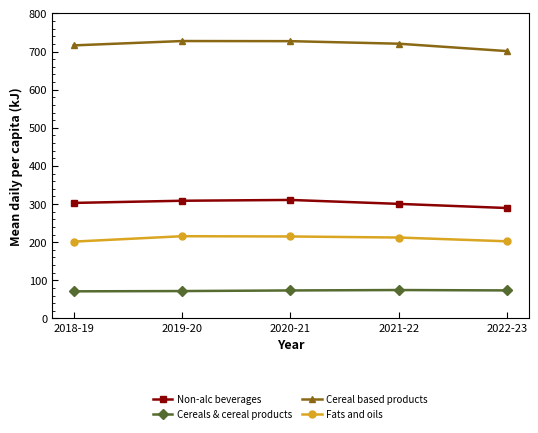

True or false: Non-alc beverages has a value of 534.0 at 2020-21.

False